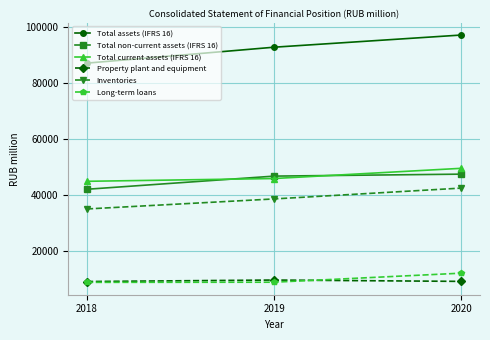

What are all the series names shown in the legend?

Total assets (IFRS 16), Total non-current assets (IFRS 16), Total current assets (IFRS 16), Property plant and equipment, Inventories, Long-term loans